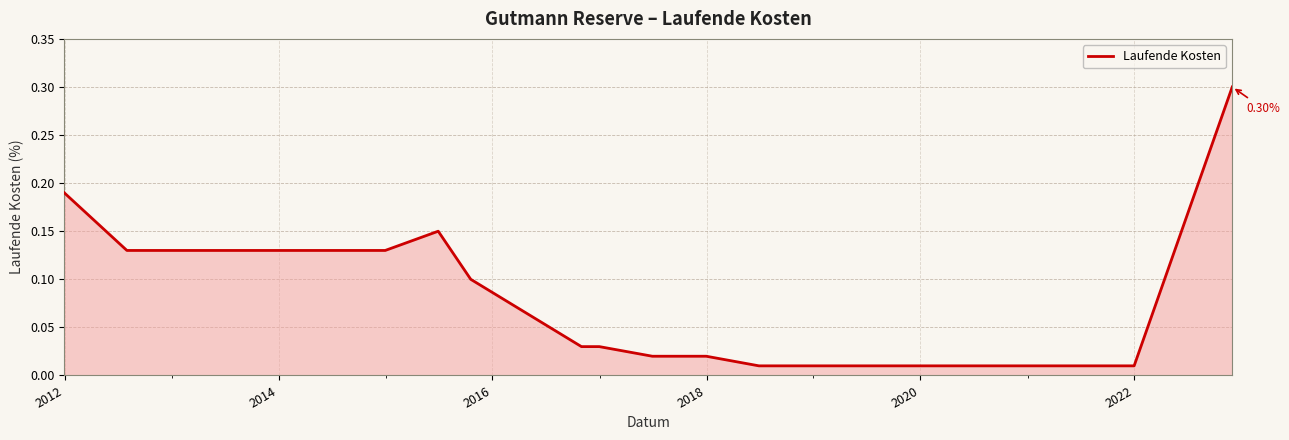

Reading left to right, transcribe all the data shown in this chart.

0.2	0.1	0.1	0.1	0.1	0.1	0.1	0.0	0.0	0.0	0.0	0.0	0.0	0.0	0.0	0.0	0.0	0.3